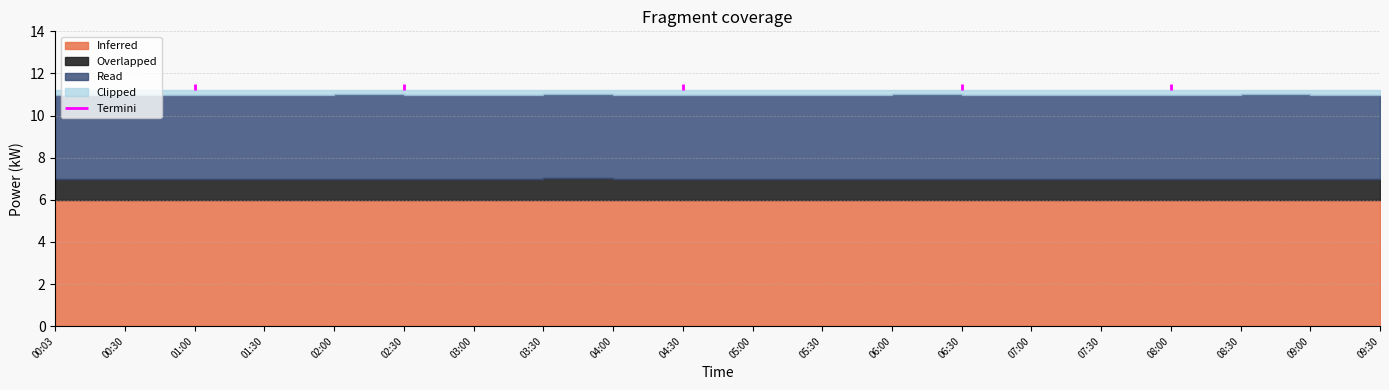

Which has a higher value, 05:30 or 02:30?

05:30